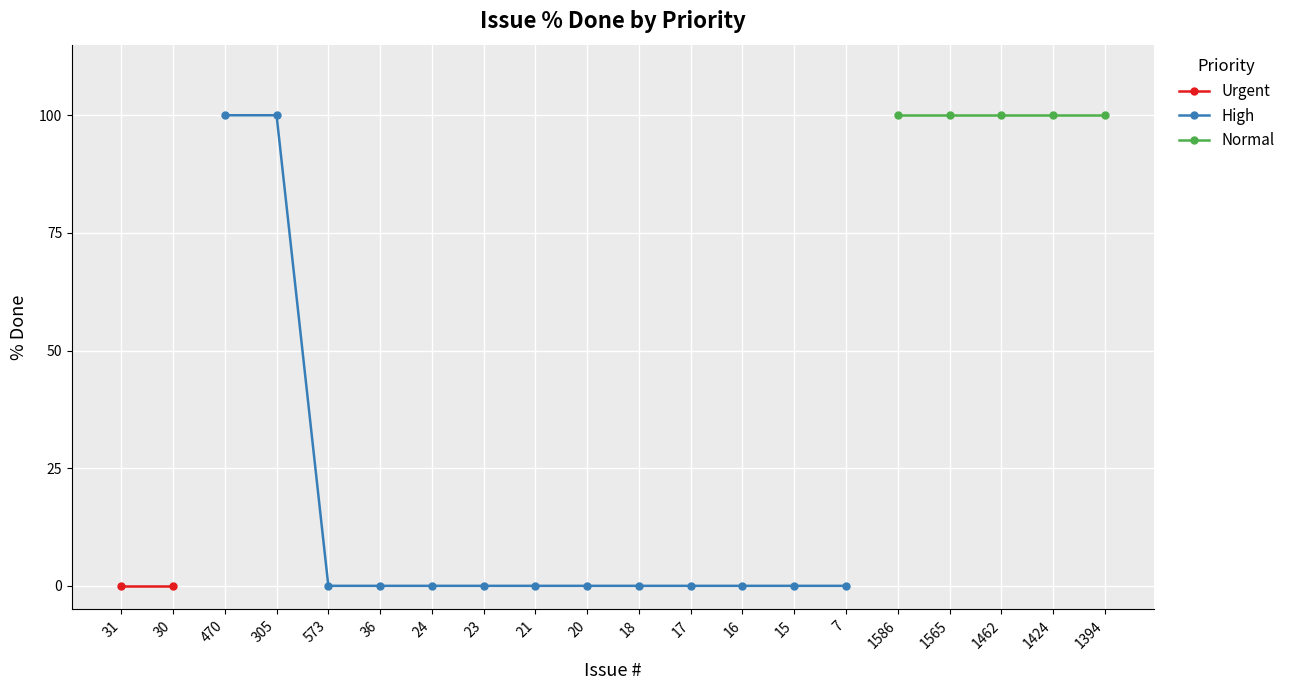

True or false: High has a value of 0 at 16.

True